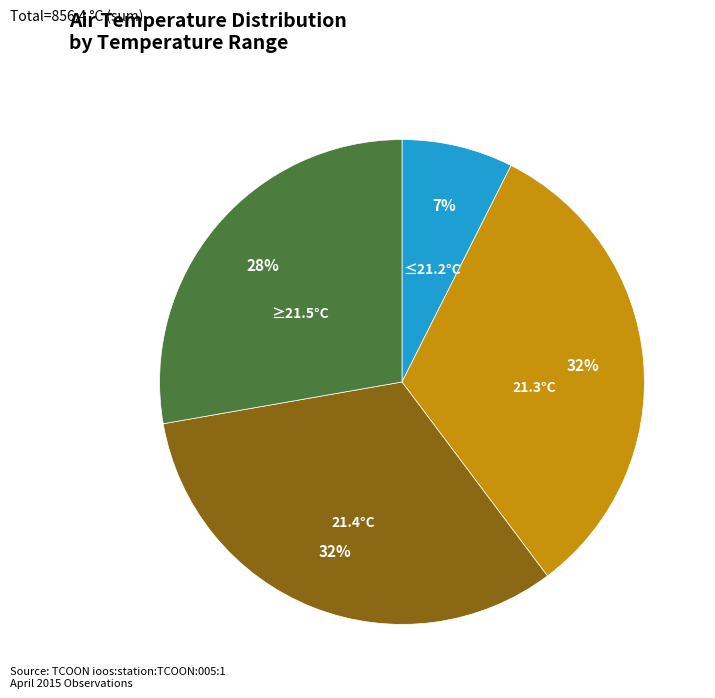

What is the smallest slice in the pie chart?

≤21.2°C